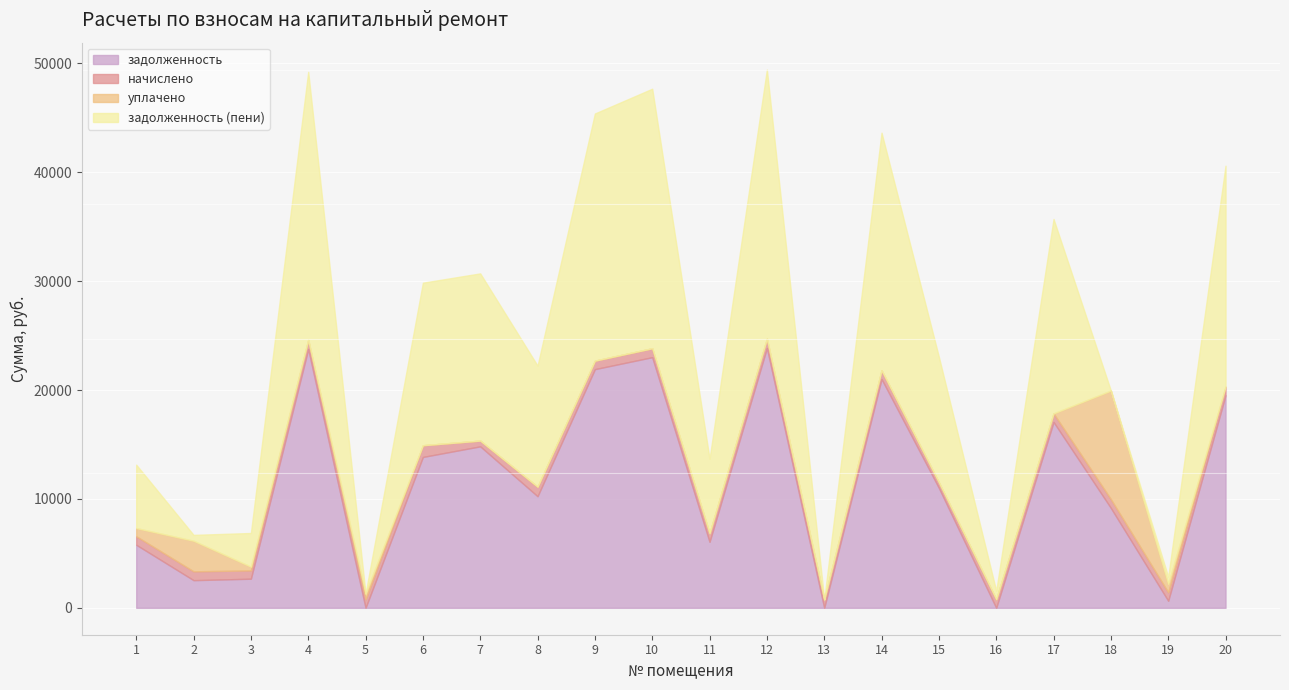

How many data points in начислено are less than 788?

10